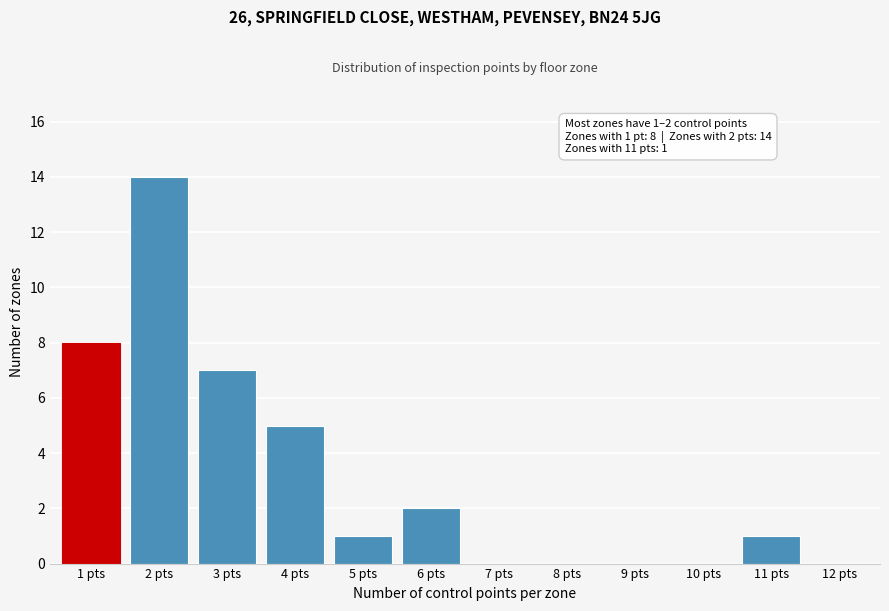

Reading left to right, extract all data points from this chart.

1 pts=8	2 pts=14	3 pts=7	4 pts=5	5 pts=1	6 pts=2	7 pts=0	8 pts=0	9 pts=0	10 pts=0	11 pts=1	12 pts=0